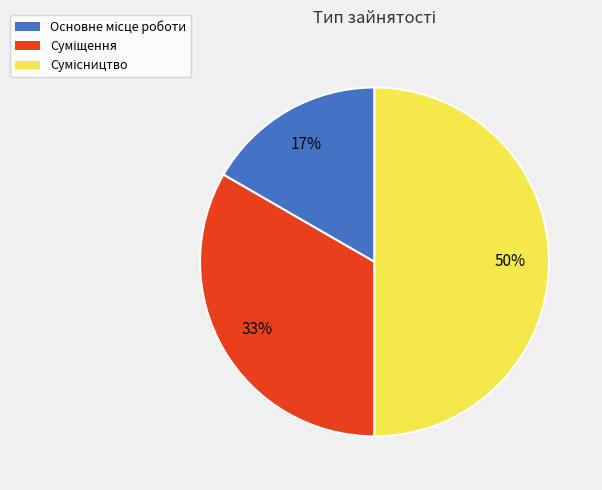

Rank the categories by value from lowest to highest.

Основне місце роботи, Суміщення, Сумісництво